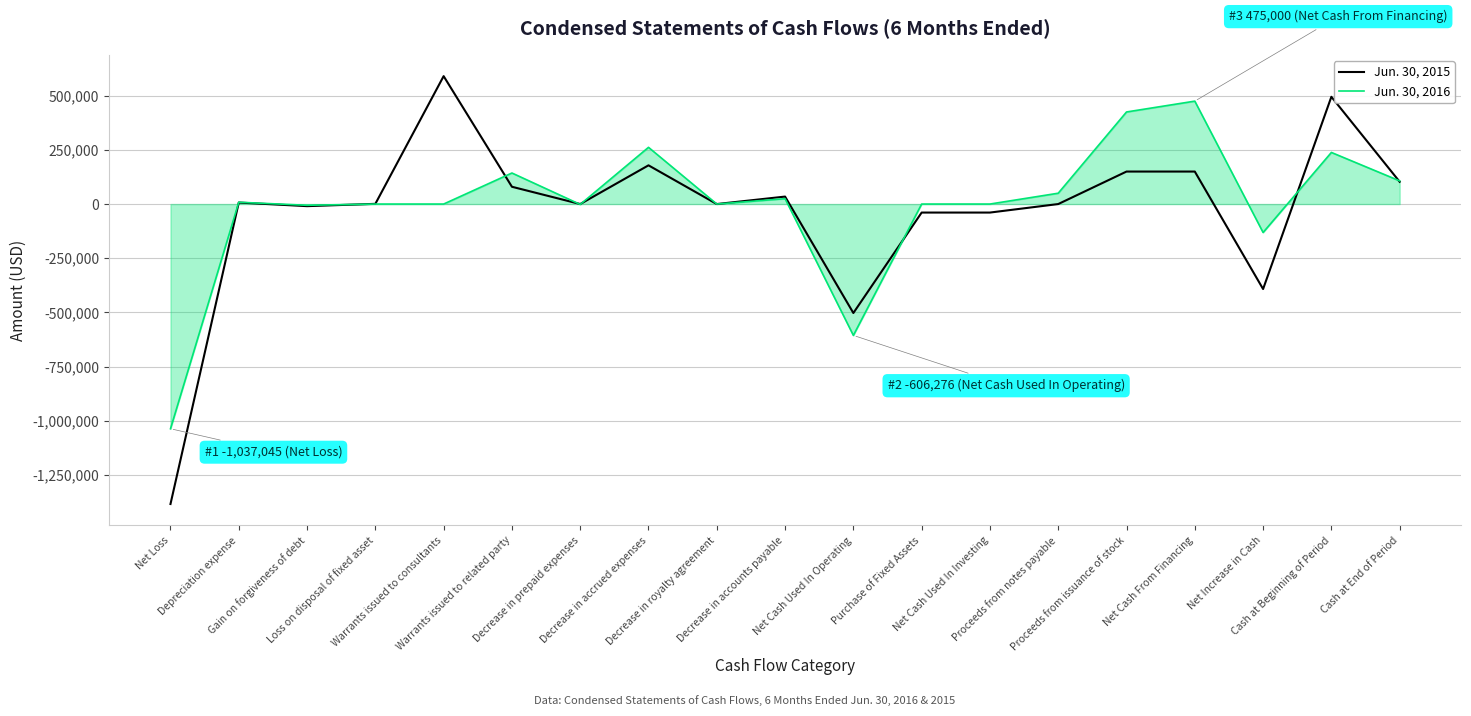

What are all the series names shown in the legend?

Jun. 30, 2015, Jun. 30, 2016